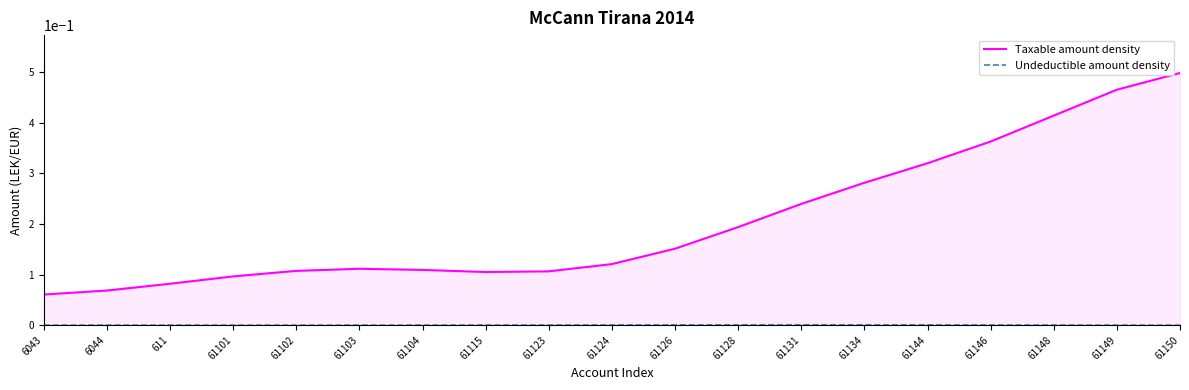

At which category is the sum across all series the highest?

61150